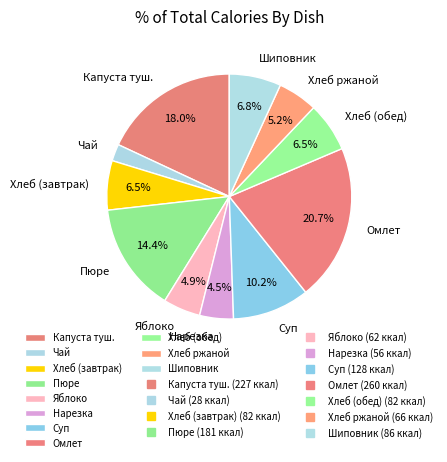

Which category has the biggest portion of the pie?

Омлет